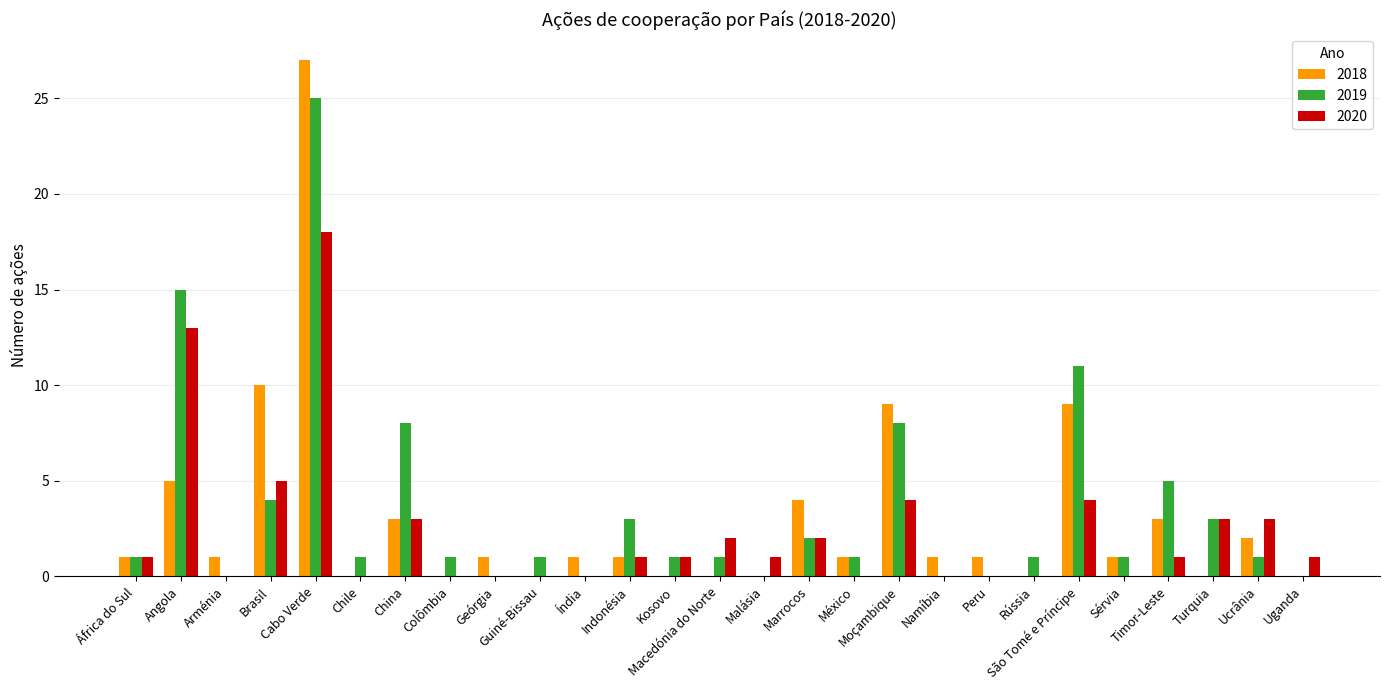

Which series has the widest spread of values?

2018